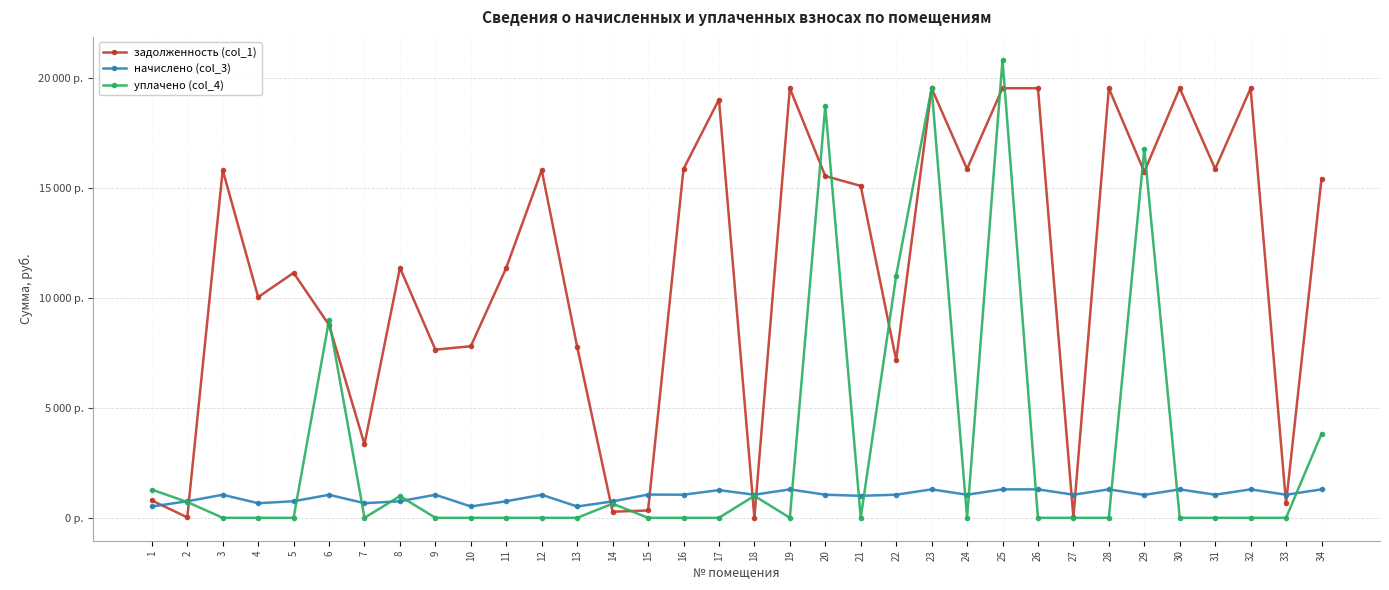

Is the value of задолженность (col_1) at 32 greater than the value of уплачено (col_4) at 6?

Yes